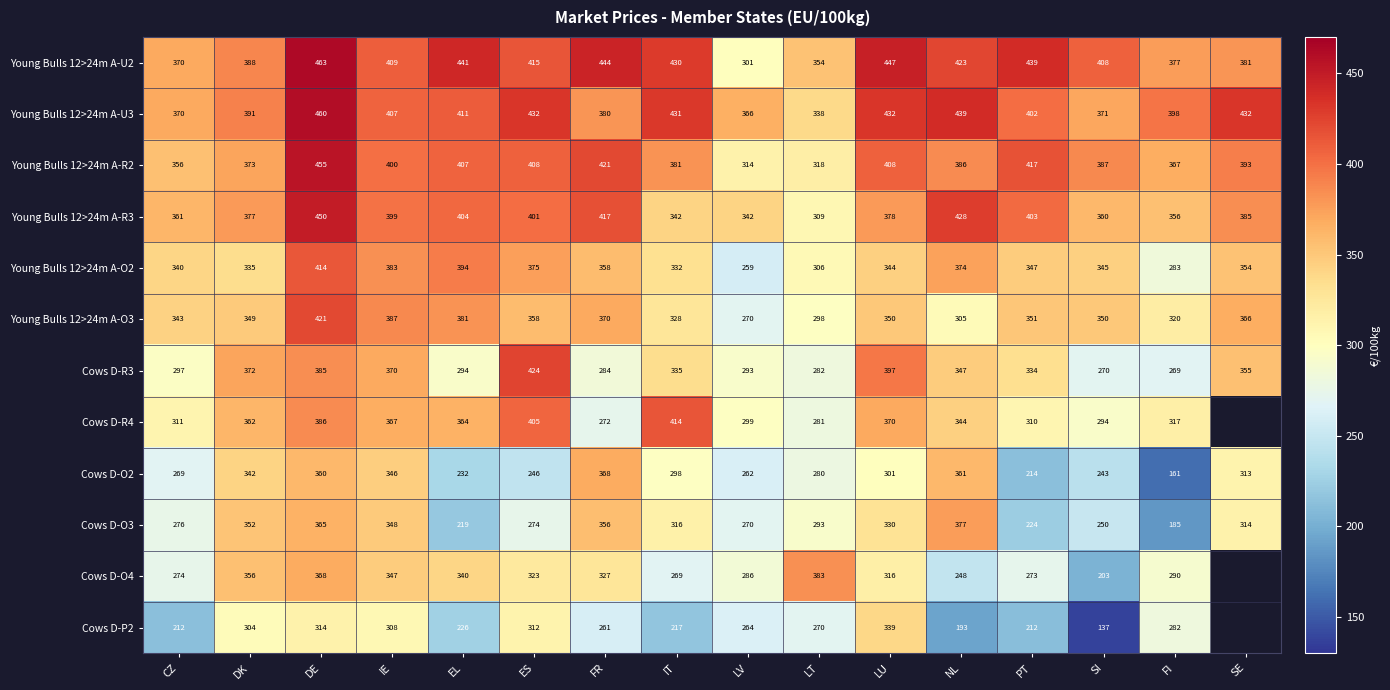

How many values in Cows D-O4 are above zero?

15